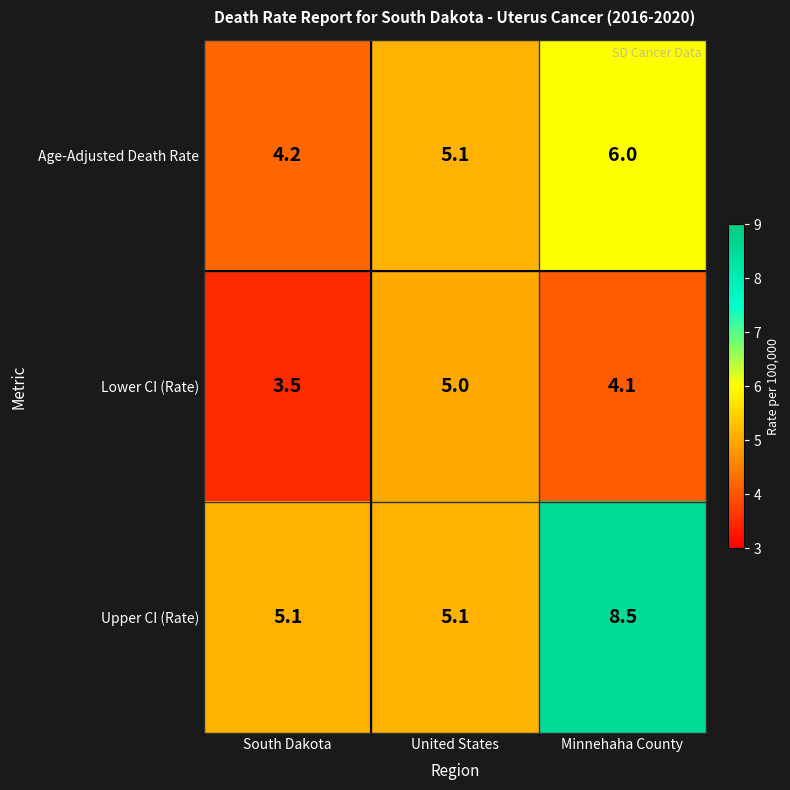

What is the sum of the Lower CI (Rate) values at South Dakota and Minnehaha County?

7.6